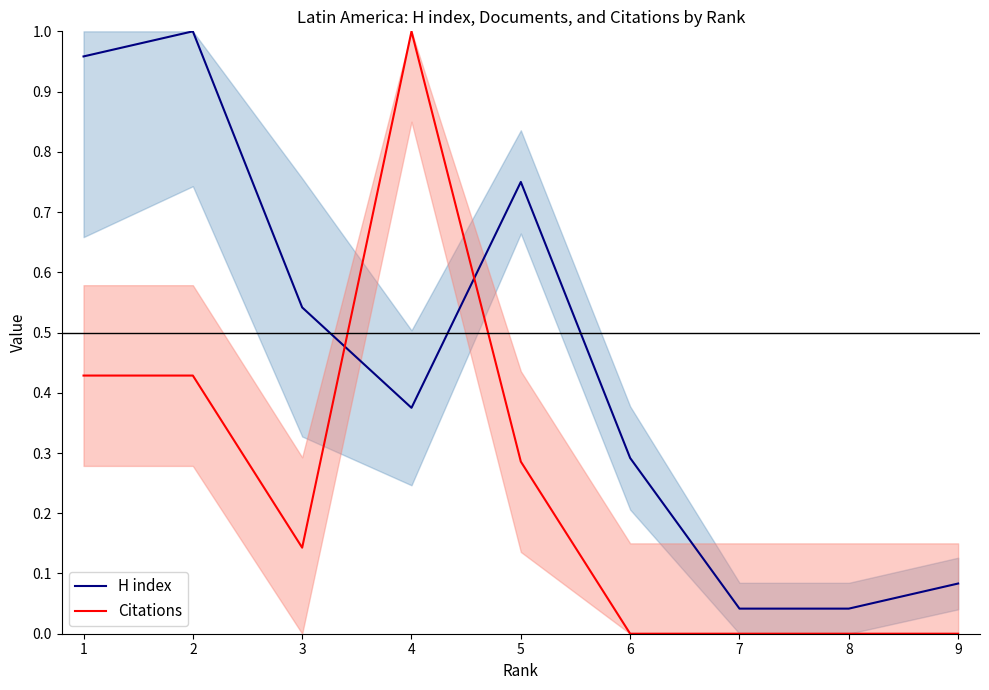

What are all the series names shown in the legend?

H index, Citations